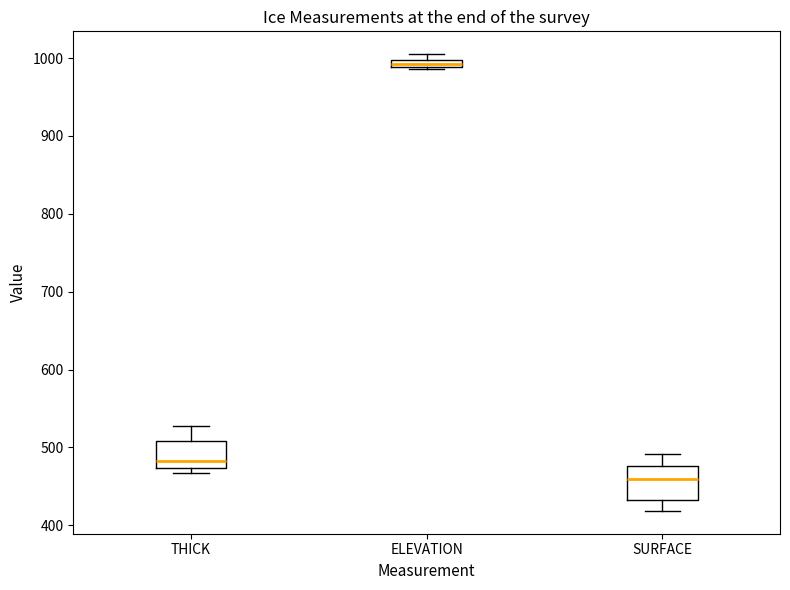

Which box has the highest median line?

ELEVATION